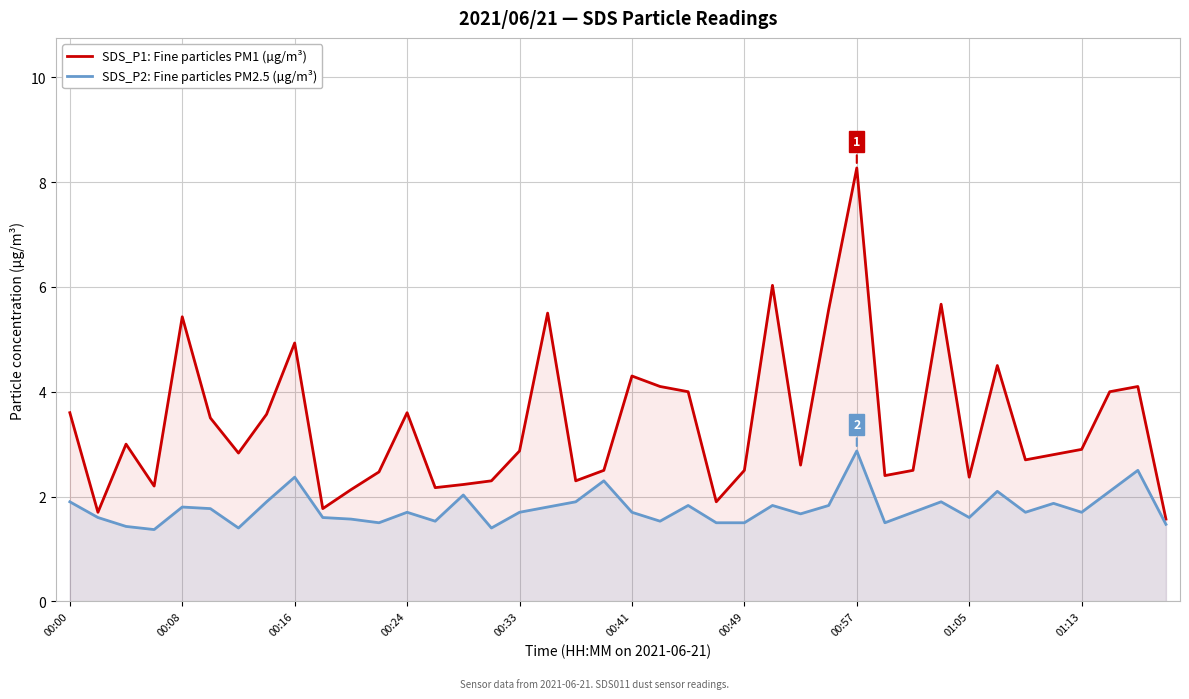

What is the difference between the second highest and second lowest values in the SDS_P2: Fine particles PM2.5 (µg/m³) series?

1.1